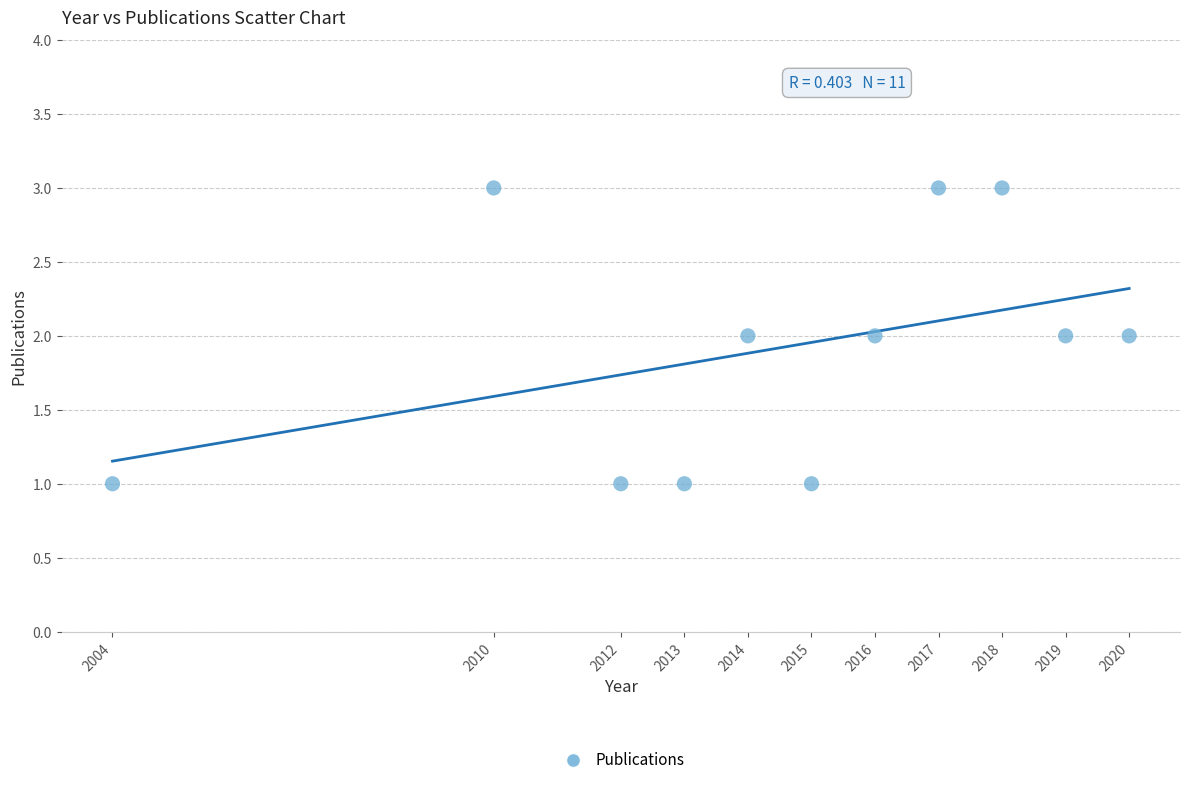

List the coordinates of all points as (X, Y) pairs, reading left to right.

(2004, 1)  (2010, 3)  (2012, 1)  (2013, 1)  (2014, 2)  (2015, 1)  (2016, 2)  (2017, 3)  (2018, 3)  (2019, 2)  (2020, 2)